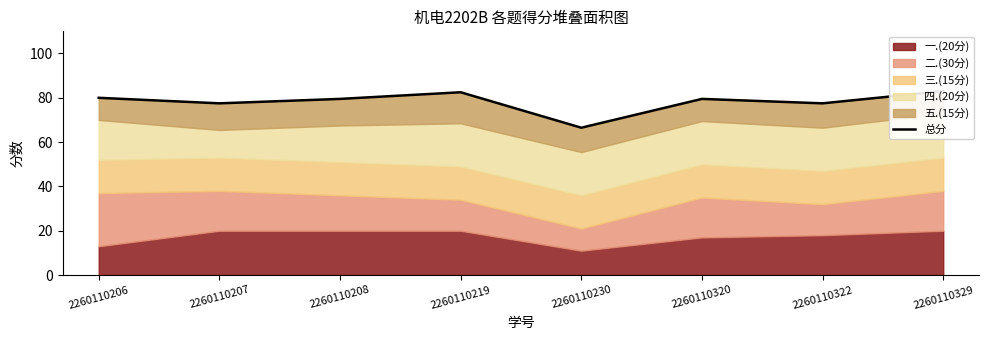

How many lines are shown in the chart?

1